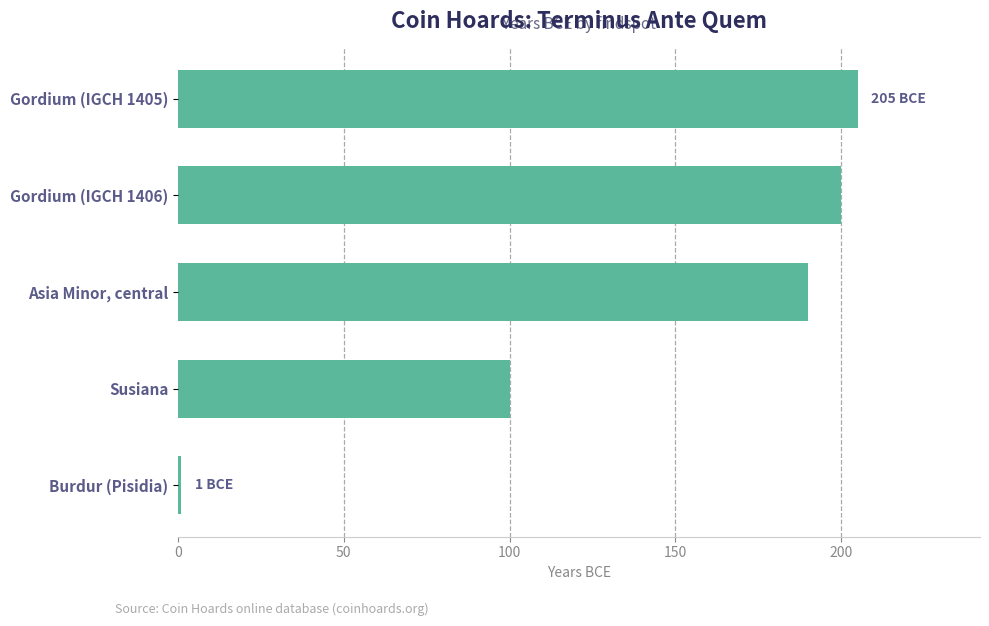

Reading top to bottom, what are all the values shown in this chart?

205	200	190	100	1